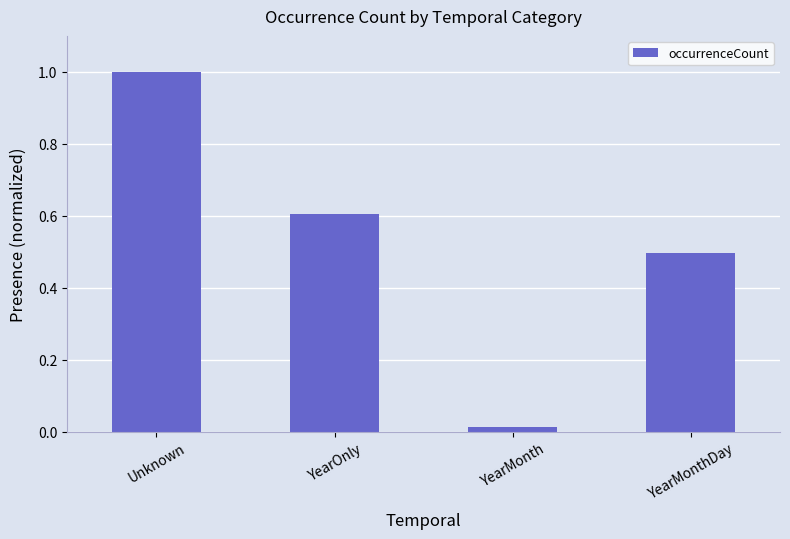

The chart shows a value of 0.2 at YearMonthDay. True or false?

False